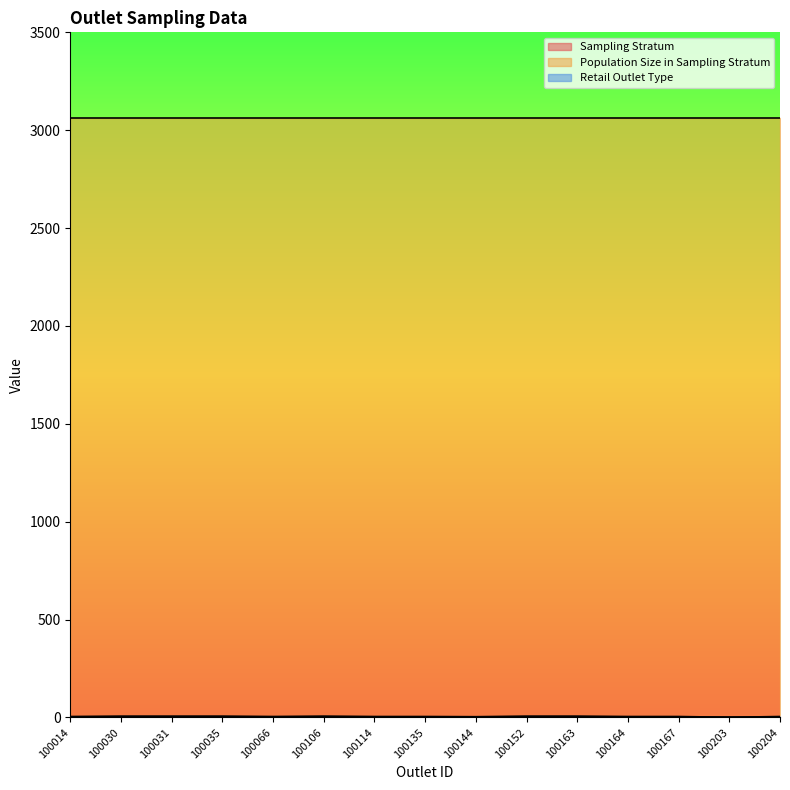

True or false: Retail Outlet Type and Sampling Stratum intersect in this chart.

False